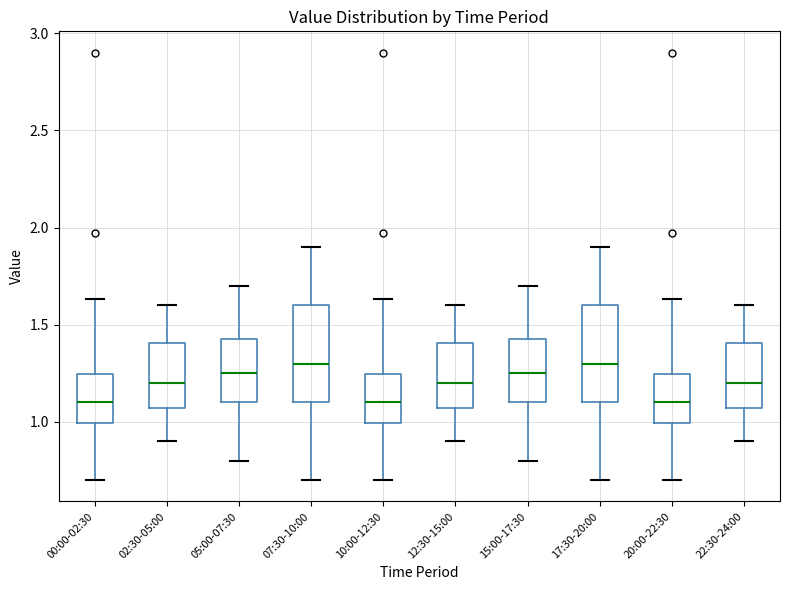

Reading left to right, transcribe this box plot: for each box, give where its median line is, the range the box spans, and where its two whiskers end, as read against the y-axis. The values are not printed on the chart, so give them approximately, as read against the axis.

00:00-02:30: median 1.10, box 1.00 to 1.25, whiskers 0.70 to 1.65
02:30-05:00: median 1.20, box 1.05 to 1.40, whiskers 0.90 to 1.60
05:00-07:30: median 1.25, box 1.10 to 1.45, whiskers 0.80 to 1.70
07:30-10:00: median 1.30, box 1.10 to 1.60, whiskers 0.70 to 1.90
10:00-12:30: median 1.10, box 1.00 to 1.25, whiskers 0.70 to 1.65
12:30-15:00: median 1.20, box 1.05 to 1.40, whiskers 0.90 to 1.60
15:00-17:30: median 1.25, box 1.10 to 1.45, whiskers 0.80 to 1.70
17:30-20:00: median 1.30, box 1.10 to 1.60, whiskers 0.70 to 1.90
20:00-22:30: median 1.10, box 1.00 to 1.25, whiskers 0.70 to 1.65
22:30-24:00: median 1.20, box 1.05 to 1.40, whiskers 0.90 to 1.60